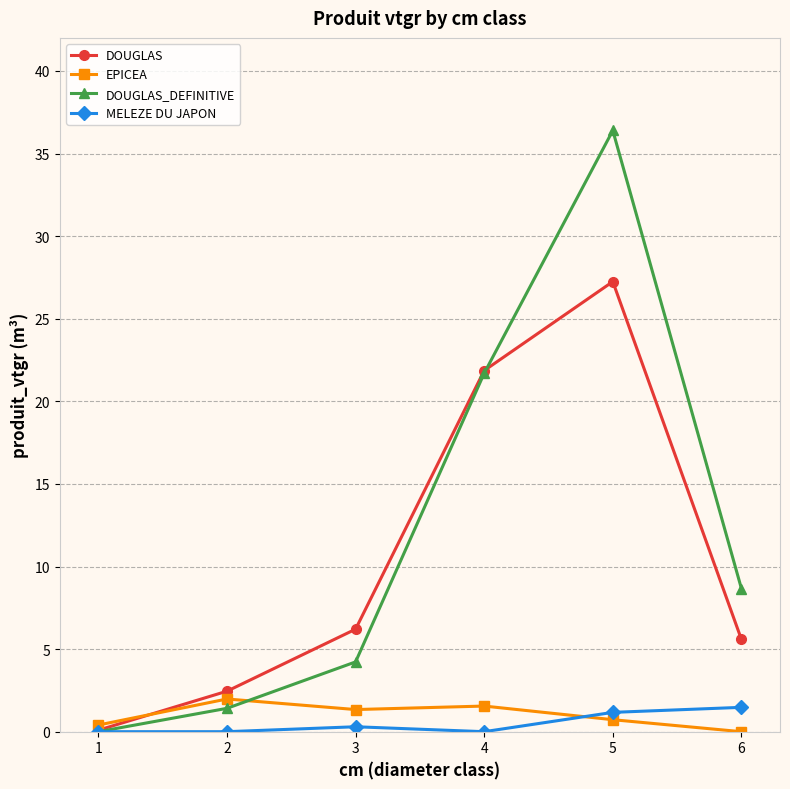

At which label does DOUGLAS reach its minimum?

1